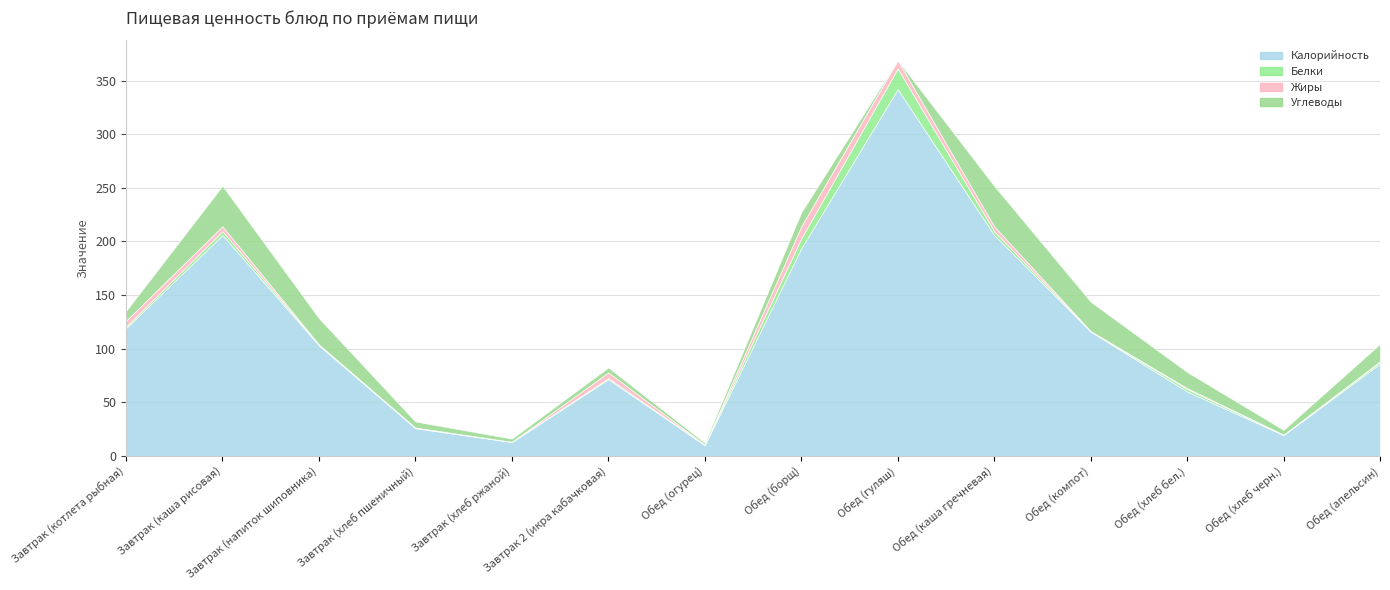

How many intersections are there between Углеводы and Жиры?

4